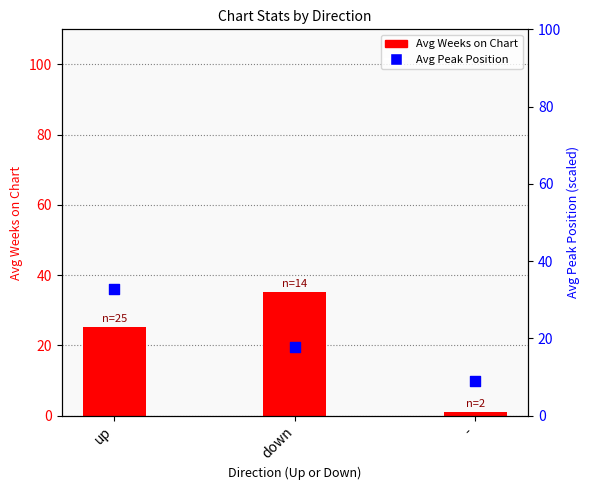

Is the value of Avg Peak Position at - greater than the value of Avg Weeks on Chart at up?

No